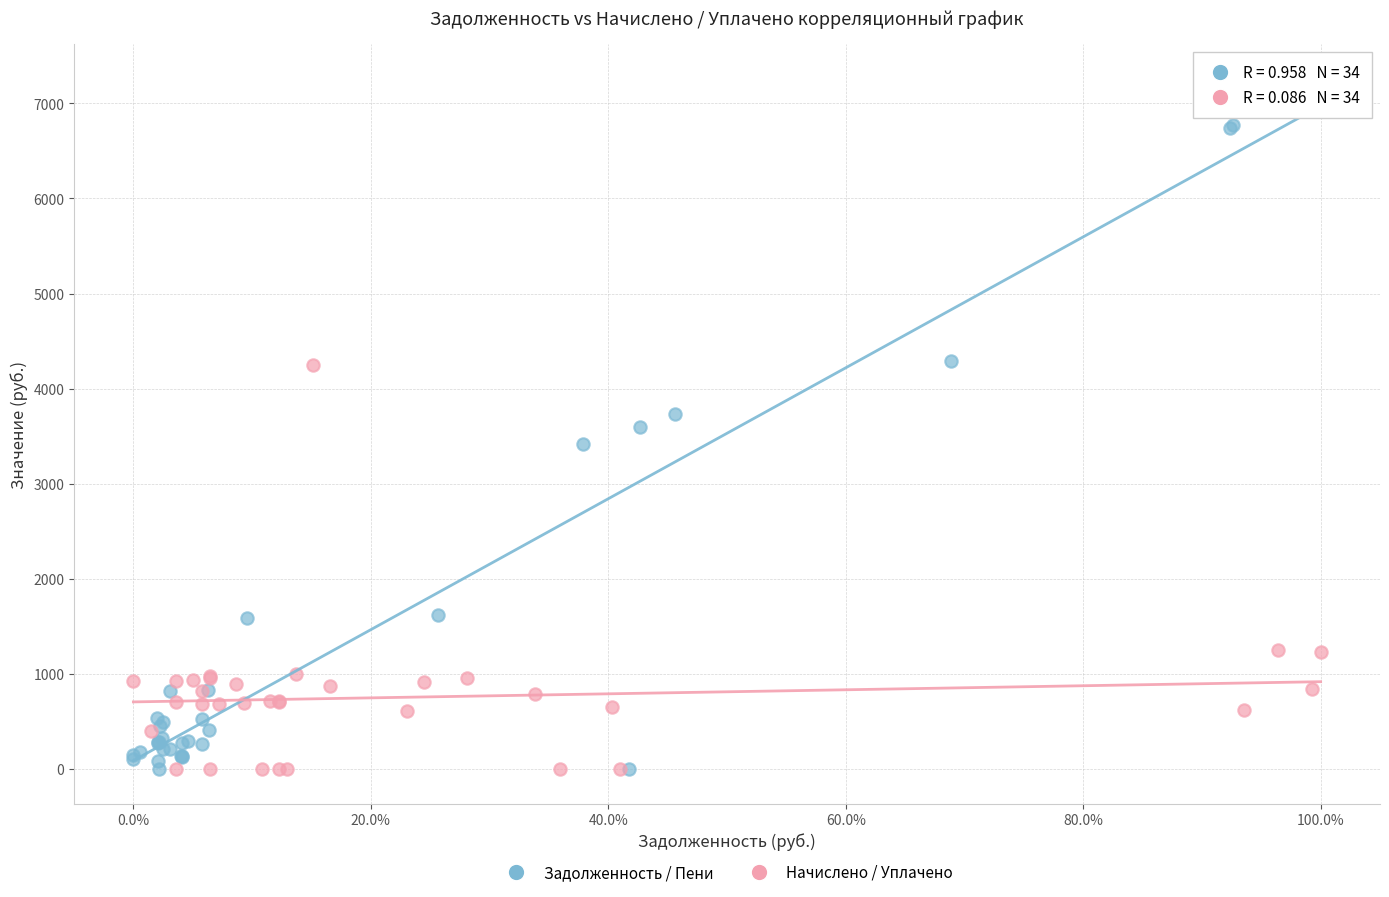

Which series reaches the maximum Y coordinate?

Задолженность / Пени